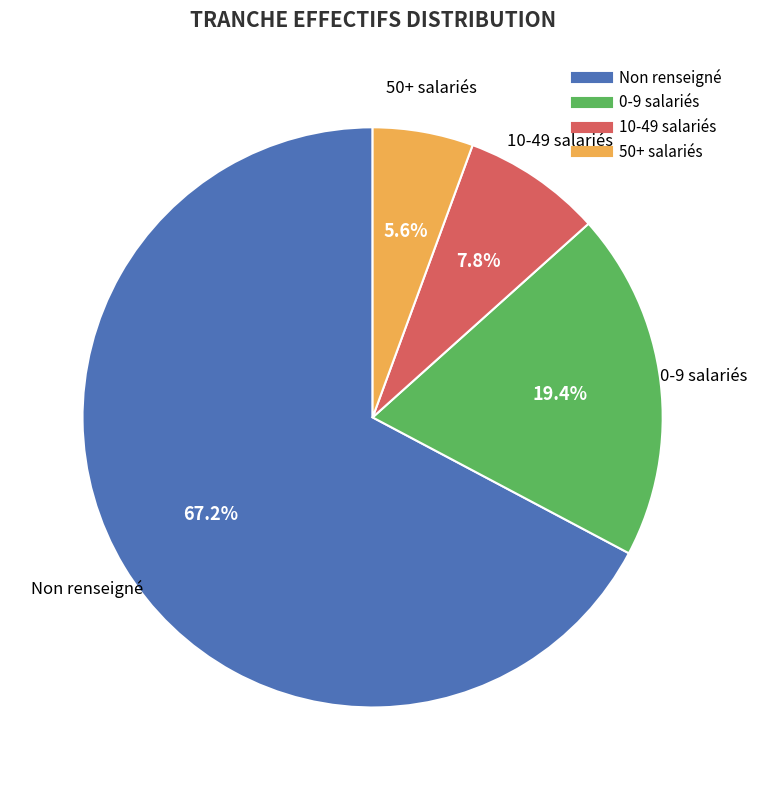

How many slices are in this pie chart?

4